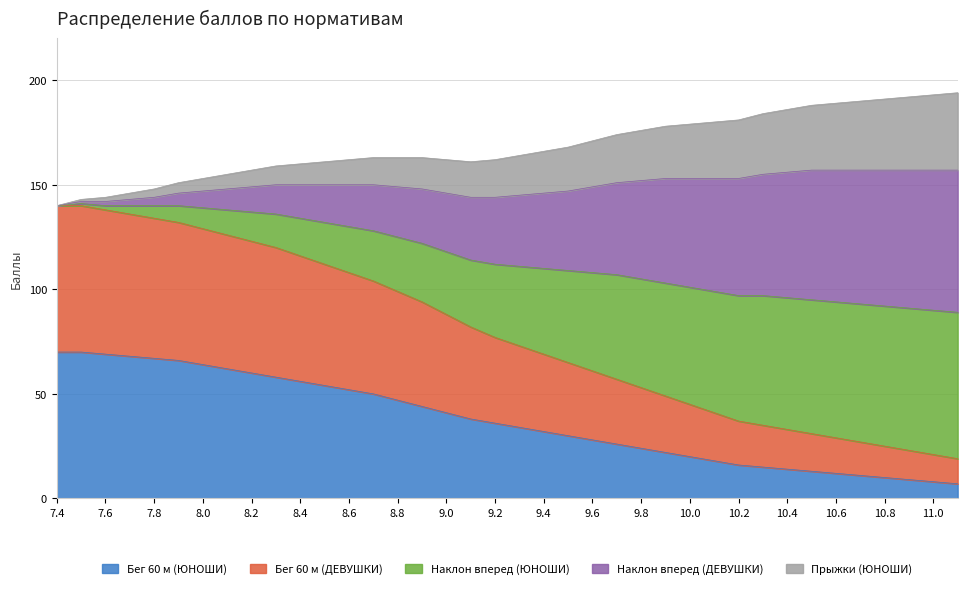

True or false: Бег 60 м (ЮНОШИ) has more than 2 points higher than both neighbors.

False